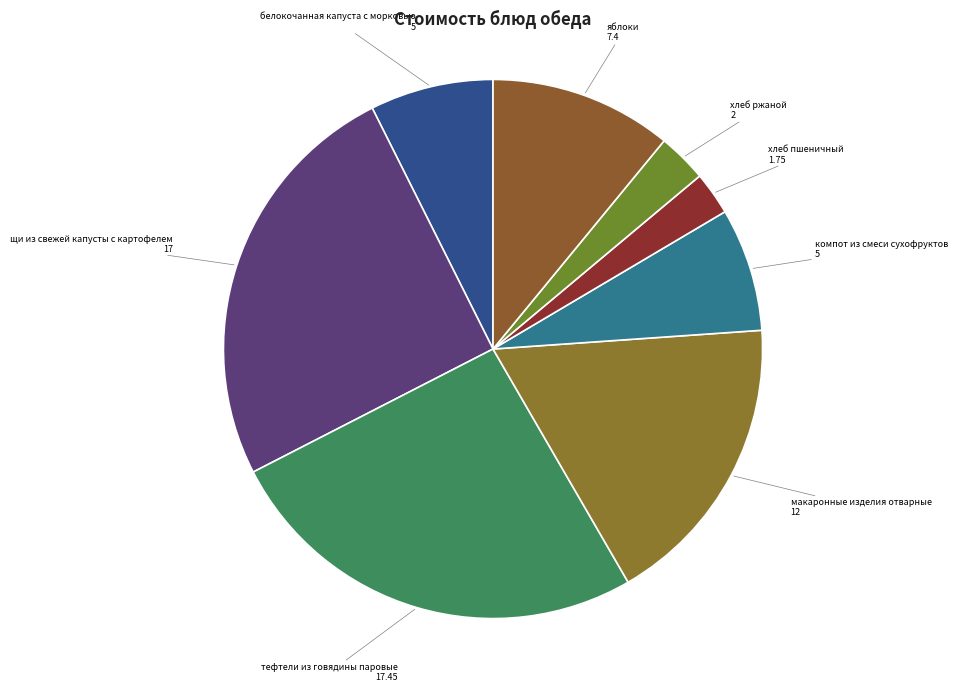

Is there a majority slice in this chart?

No